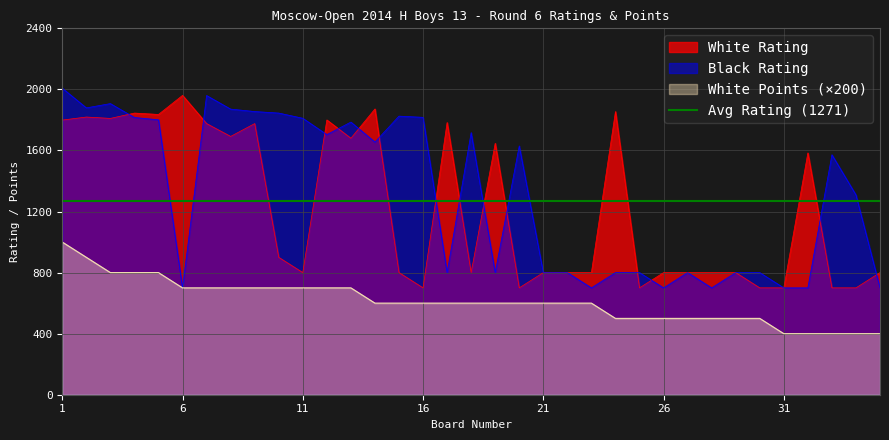

At which category does the chart reach its peak across all series?

1